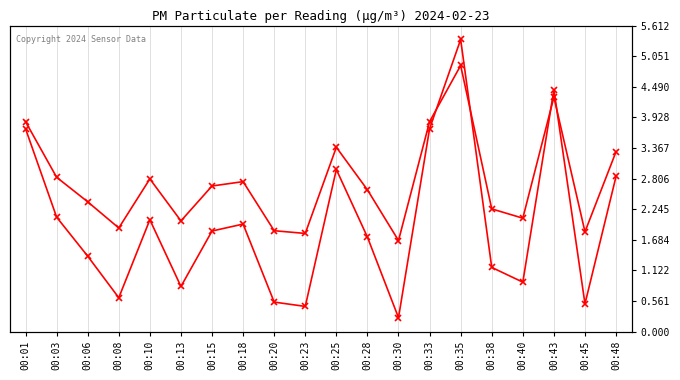

Reading left to right, transcribe all the data shown in this chart.

3.9	2.8	2.4	1.9	2.8	2.0	2.7	2.8	1.9	1.8	3.4	2.6	1.7	3.9	4.9	2.2	2.1	4.3	1.8	3.3